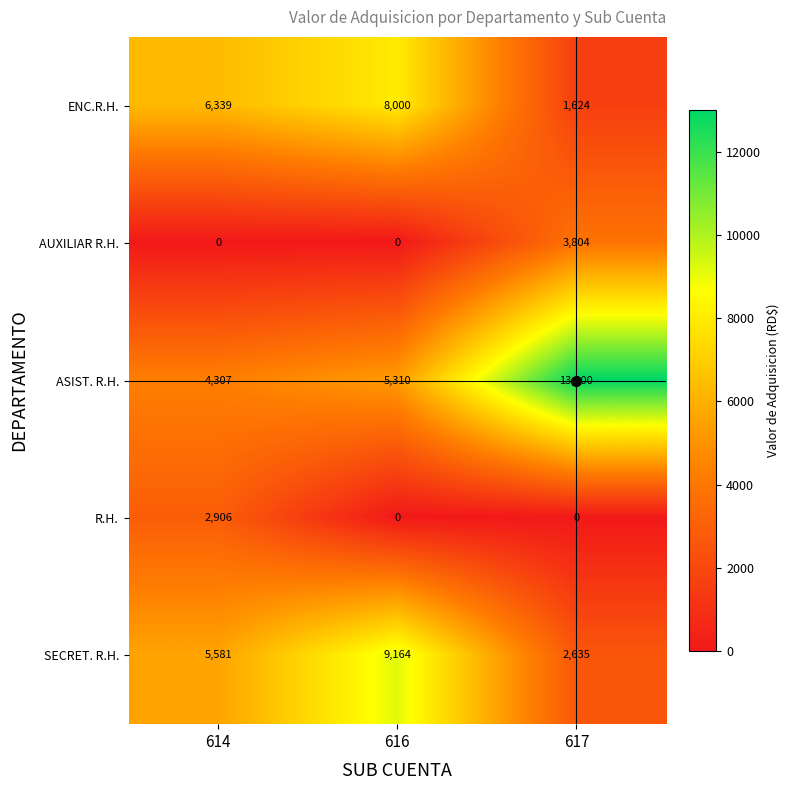

What is the difference between the maximum and minimum values in the ENC.R.H. series?

6376